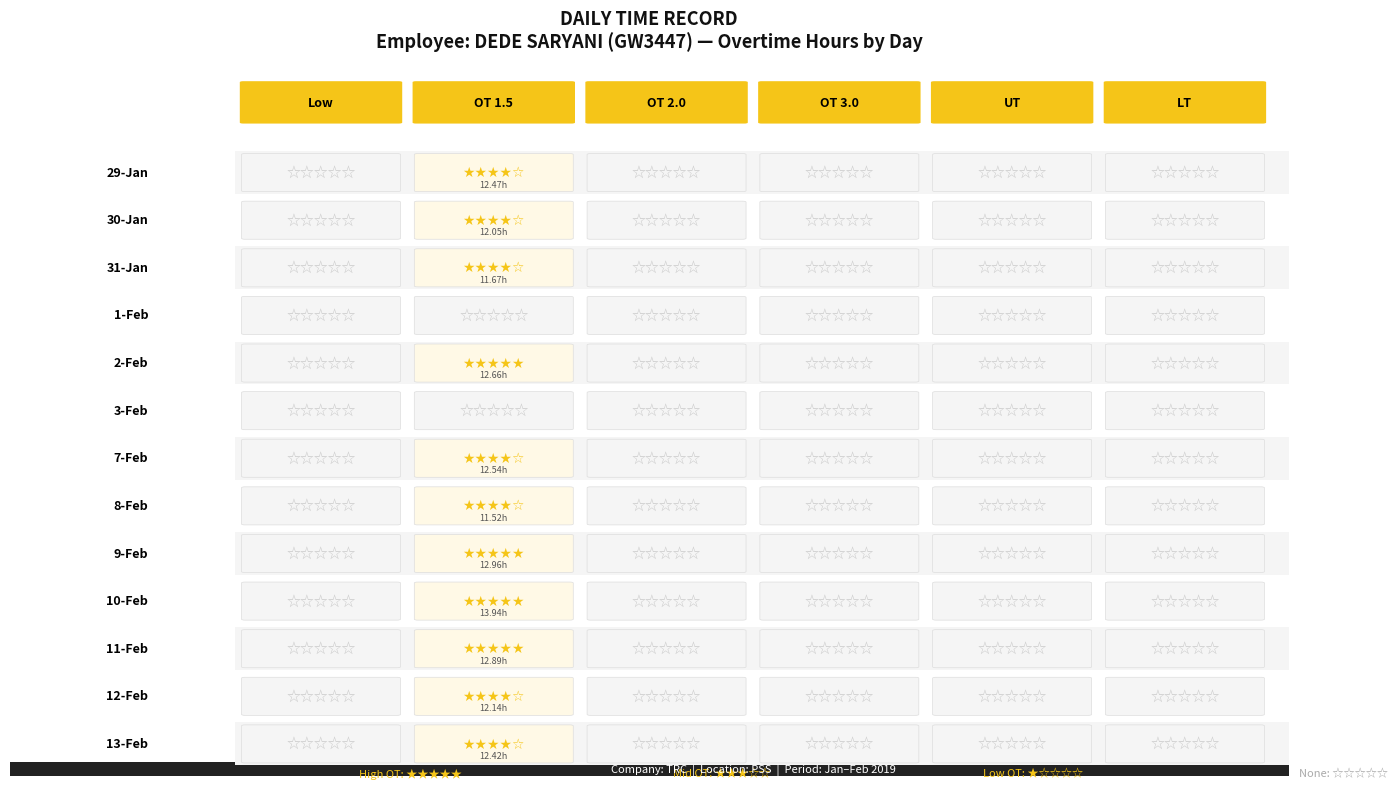

How many categories are shown in the chart?

6